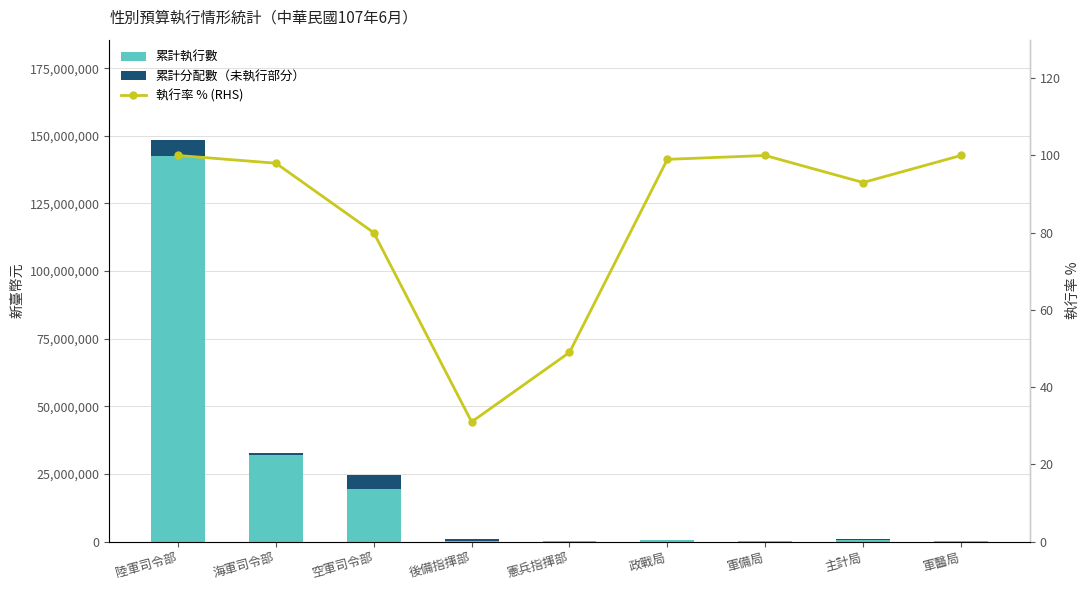

What is the label of the 2nd bar from the right?

主計局